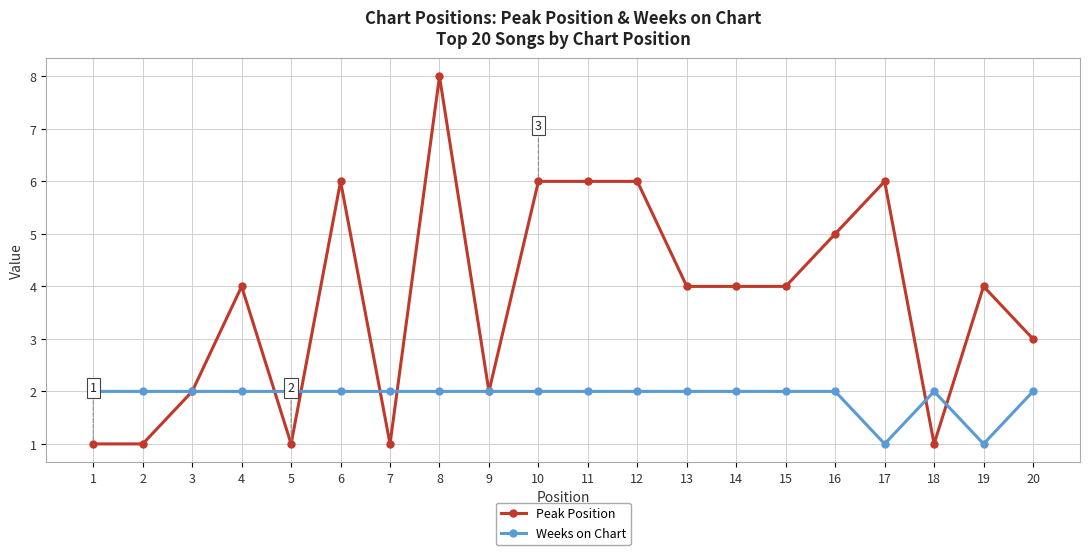

What is the greatest value displayed?

8